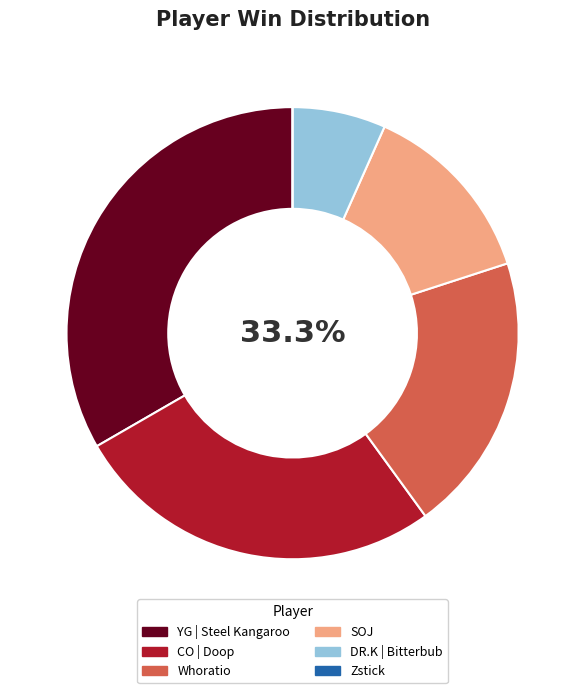

What percentage is the Whoratio slice, to the nearest percent?

20%